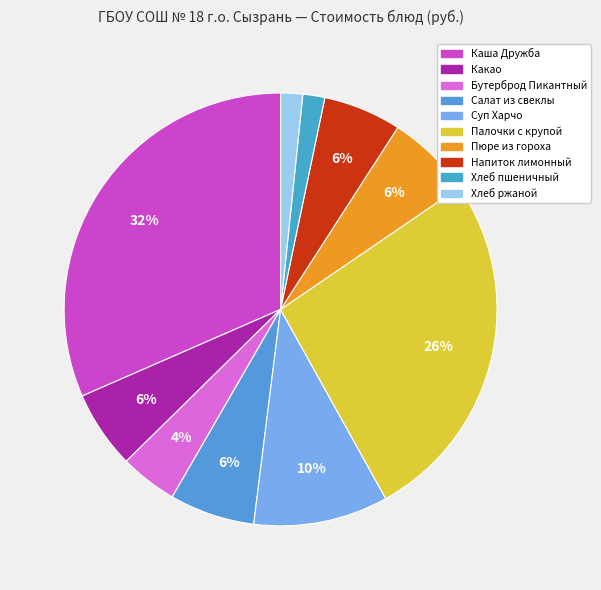

How many slices are in this pie chart?

10